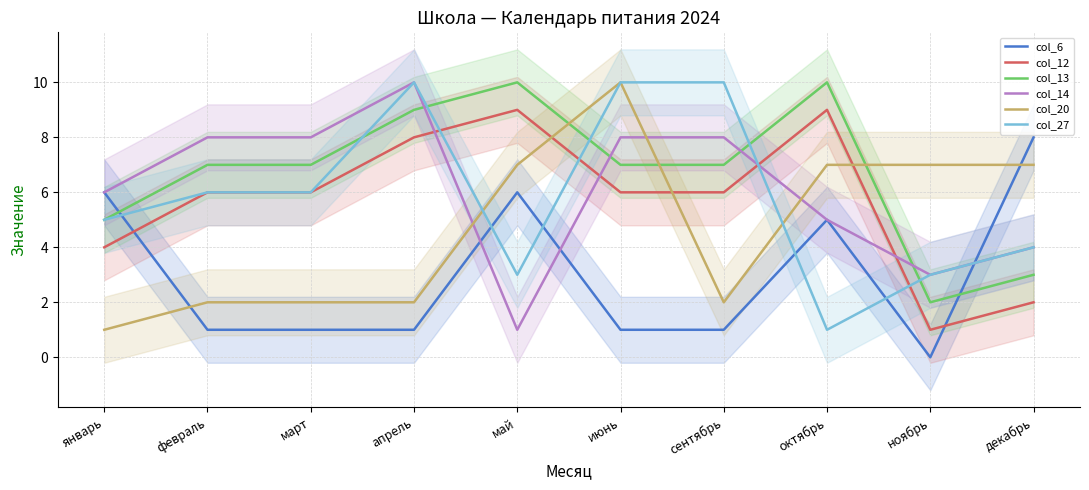

What is the sum of all col_12 values?

57